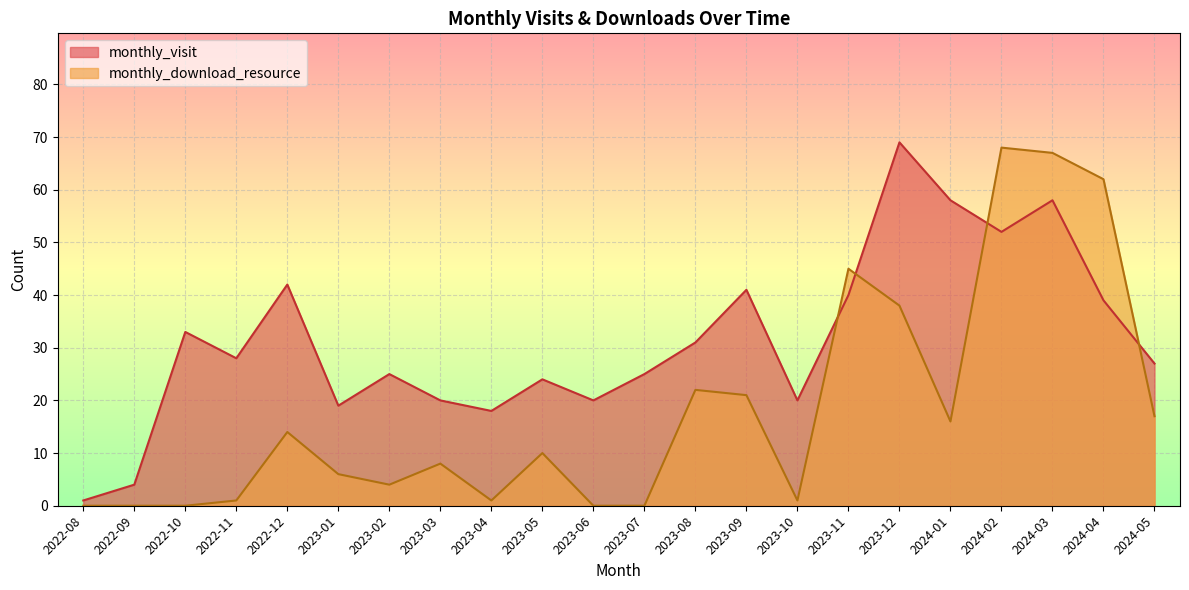

List the series in order of their overall mean, highest first.

monthly_visit, monthly_download_resource